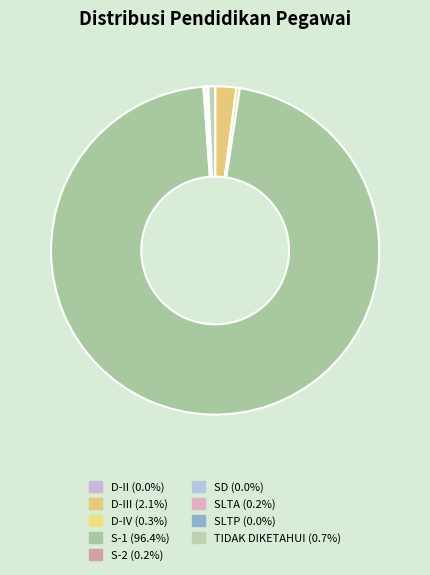

Does any single category account for the majority?

Yes